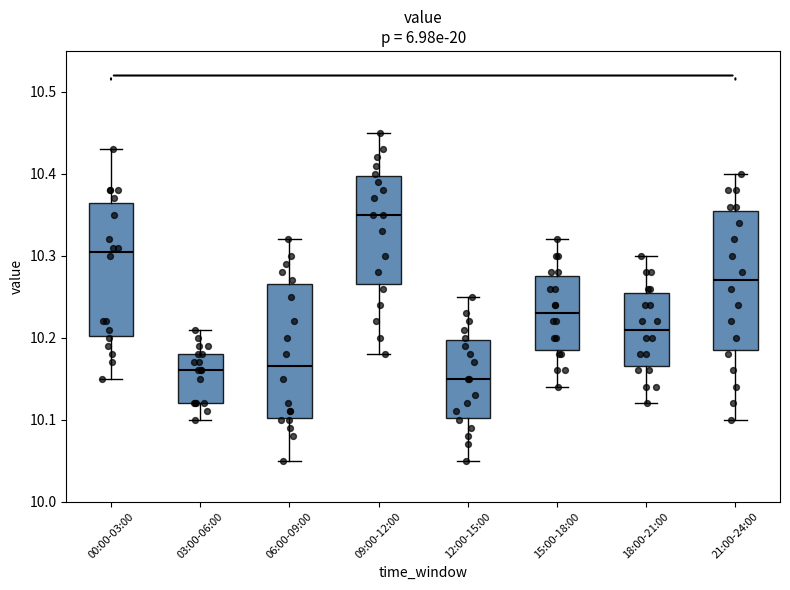

Which box has the highest median line?

09:00-12:00